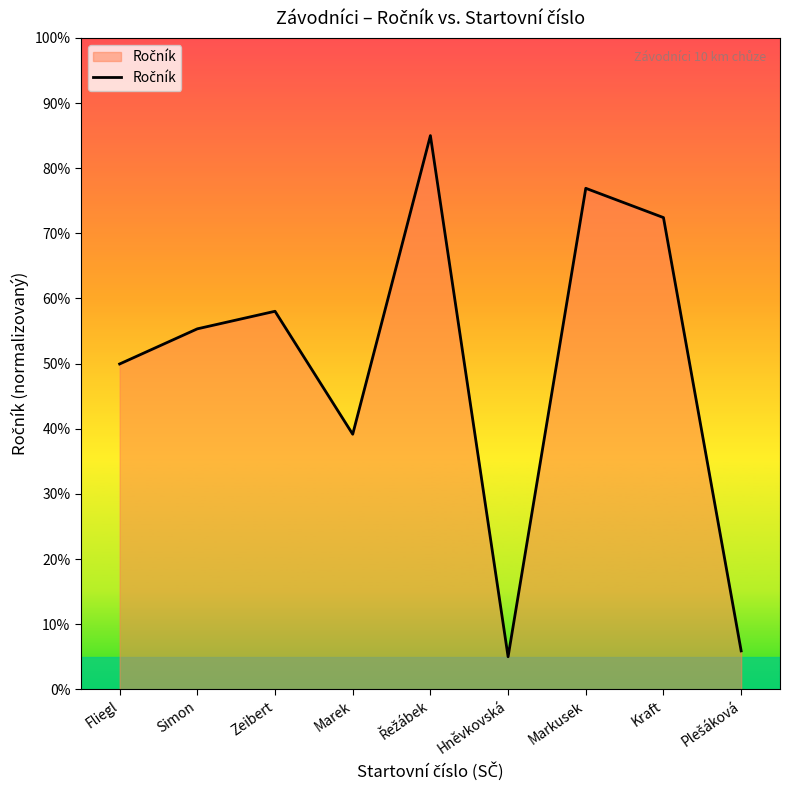

How many interior local peaks (higher than both neighbors) does the data have?

3